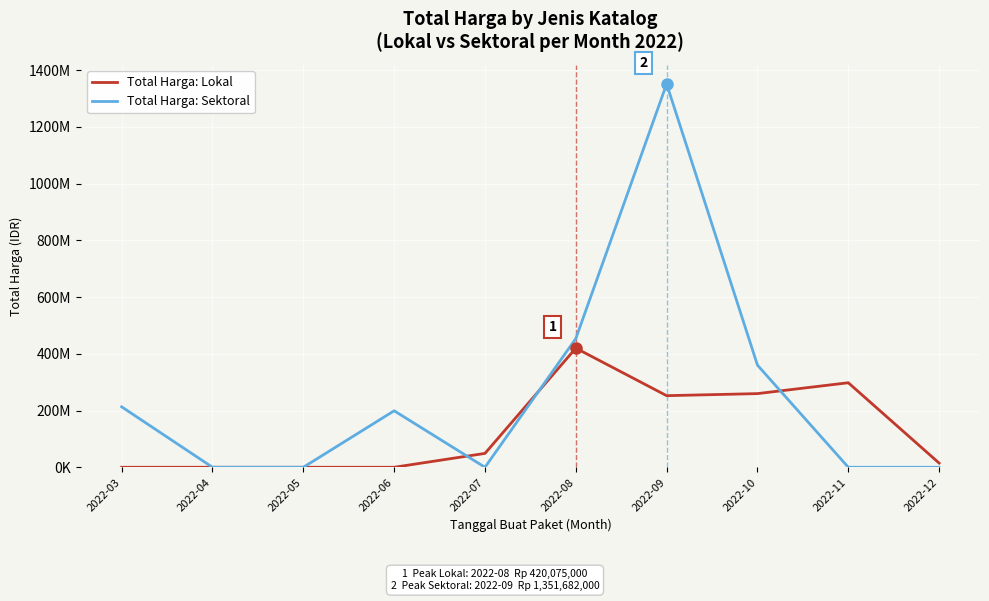

List the series in order of their peak value, highest first.

Total Harga: Sektoral, Total Harga: Lokal